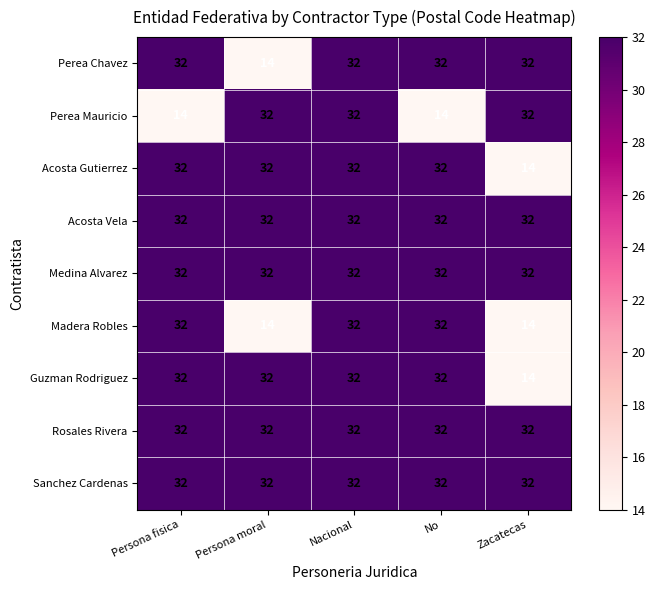

What is the total value across all series at Zacatecas?

234